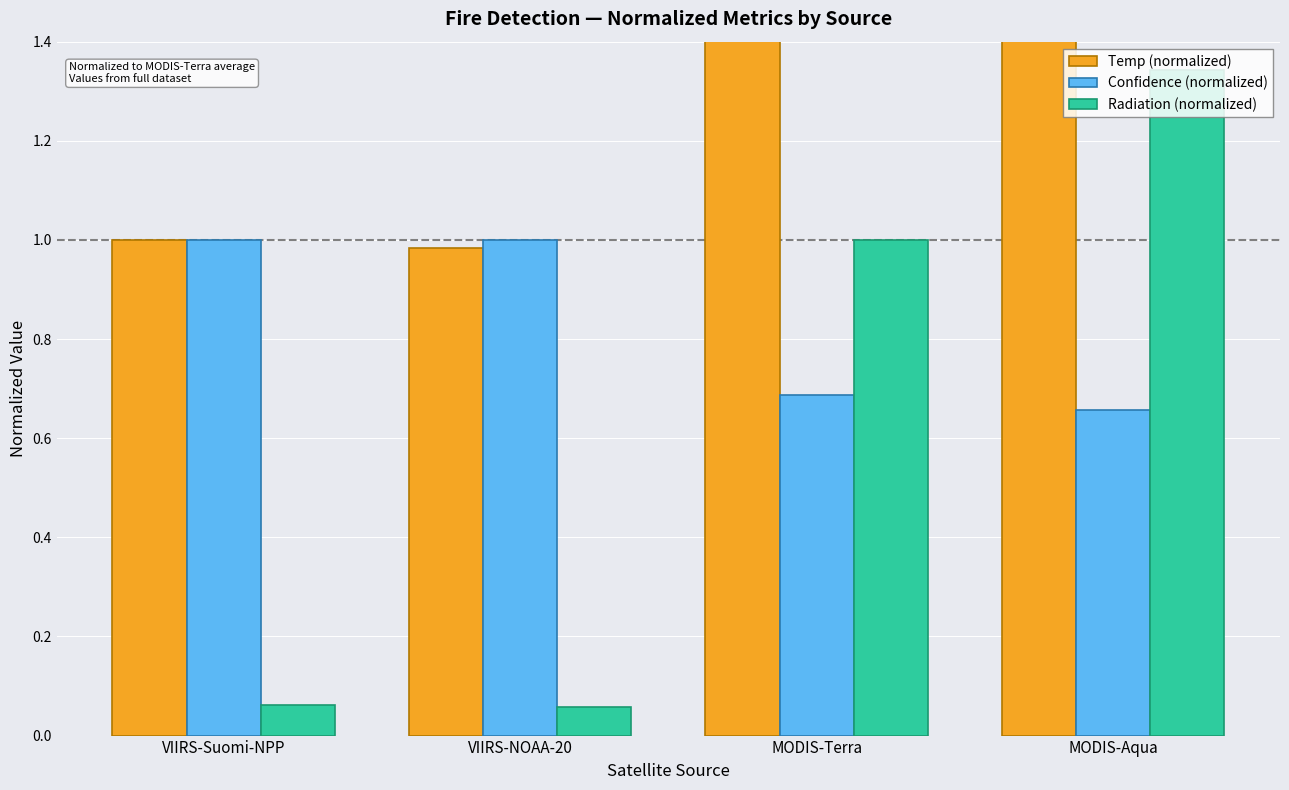

What position from the right is VIIRS-Suomi-NPP?

4